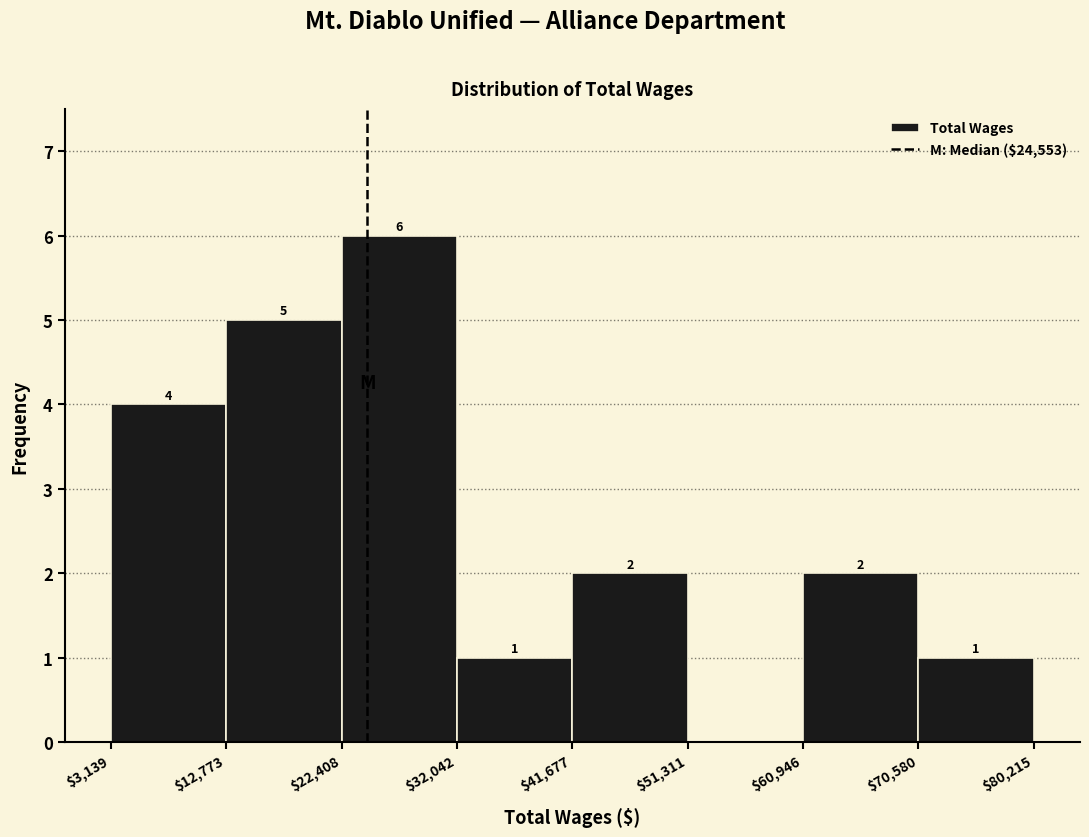

Over which range of the x-axis is the bar tallest?

$22,408 to $32,042